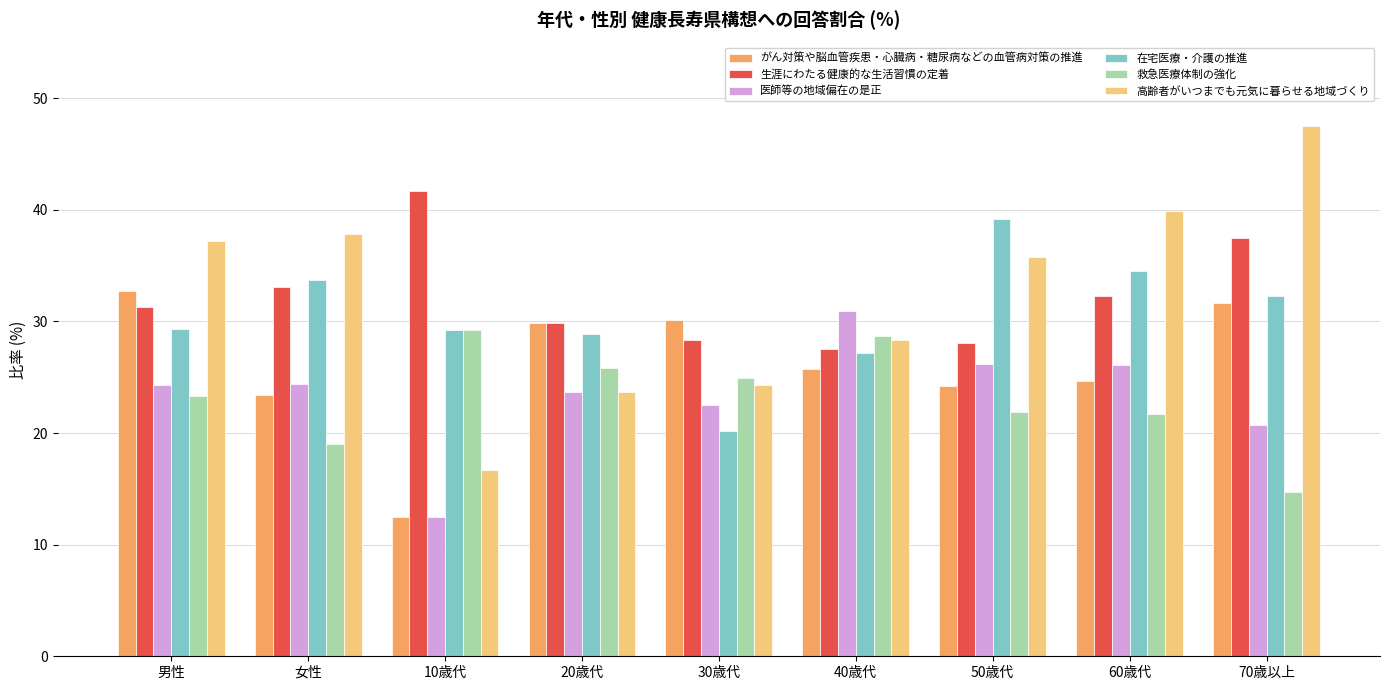

At which category is the sum across all series the highest?

70歳以上